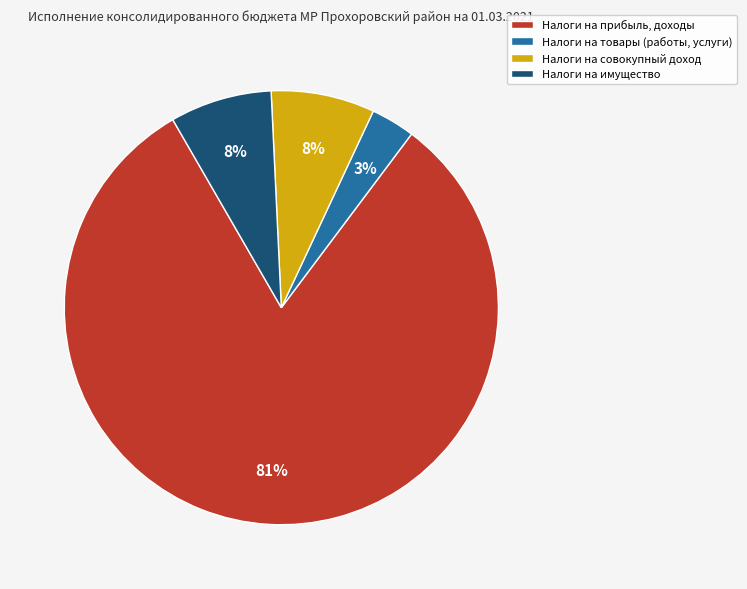

Do Налоги на прибыль, доходы and Налоги на товары (работы, услуги) together represent more than half of the pie?

Yes